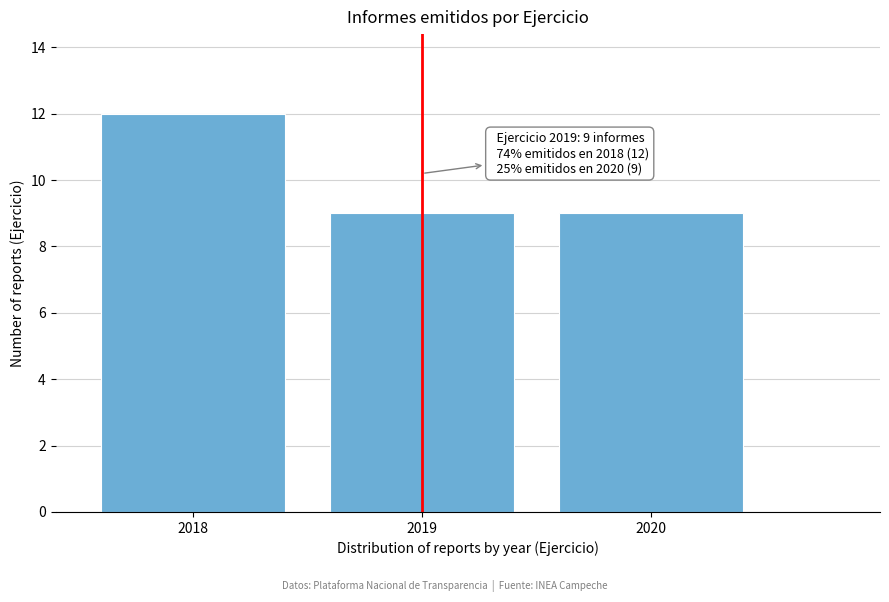

Reading left to right, extract all data points from this chart.

12	9	9